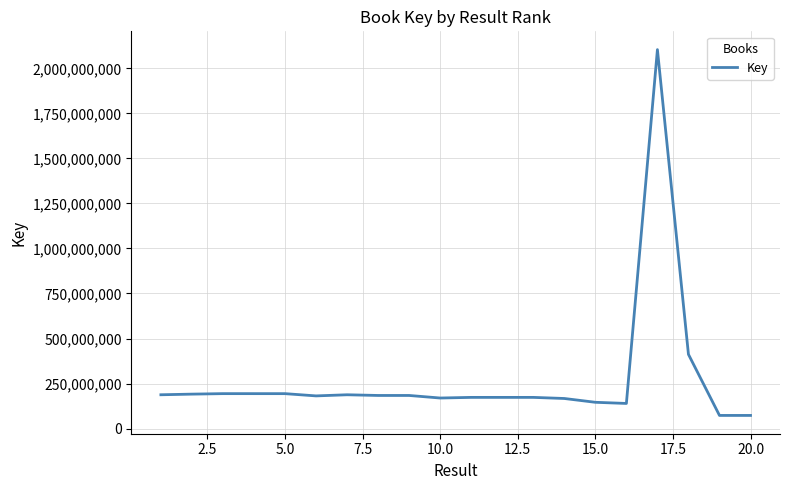

What is the difference between the maximum and minimum values?

2030948001